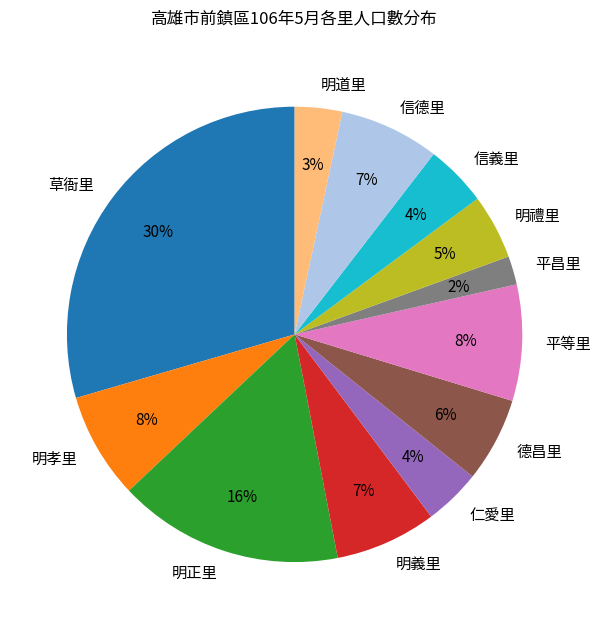

To the nearest percent, what is the combined percentage of 信德里 and 明正里?

23%